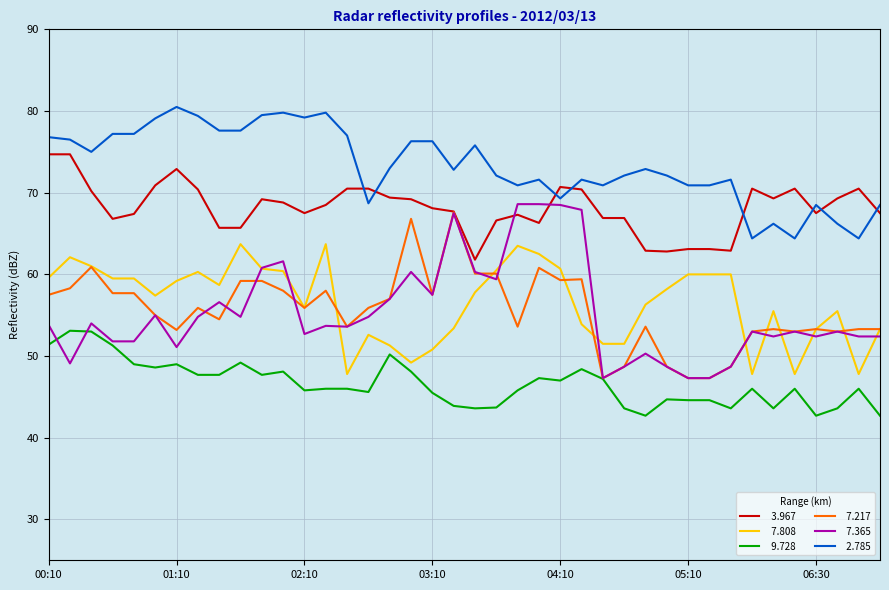

What is the minimum value shown in the chart?

42.7